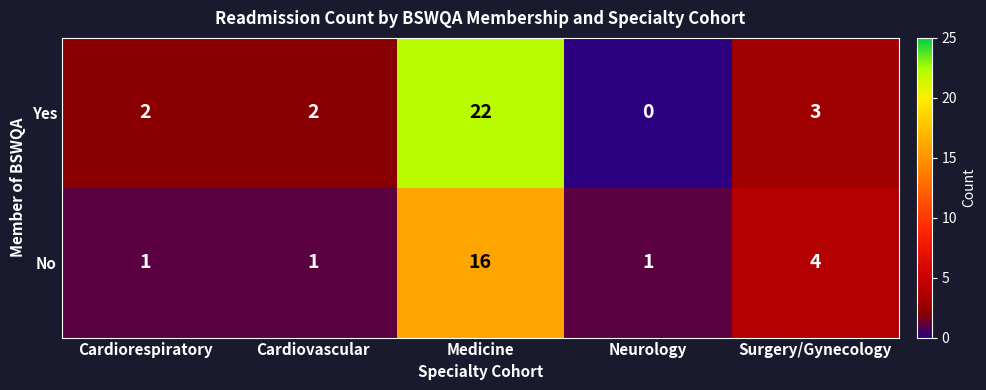

Reading left to right, list all the values displayed in this chart.

Yes: Cardiorespiratory=2	Cardiovascular=2	Medicine=22	Neurology=0	Surgery/Gynecology=3
No: Cardiorespiratory=1	Cardiovascular=1	Medicine=16	Neurology=1	Surgery/Gynecology=4